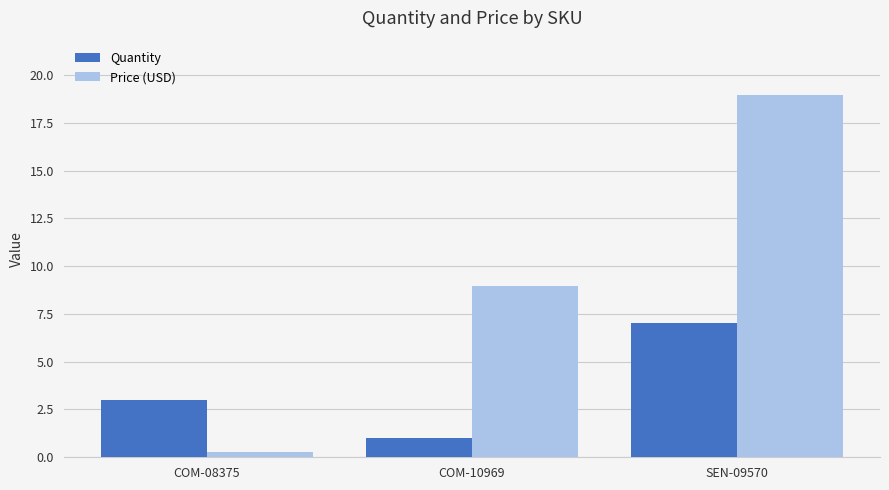

What are all the series names shown in the legend?

Quantity, Price (USD)